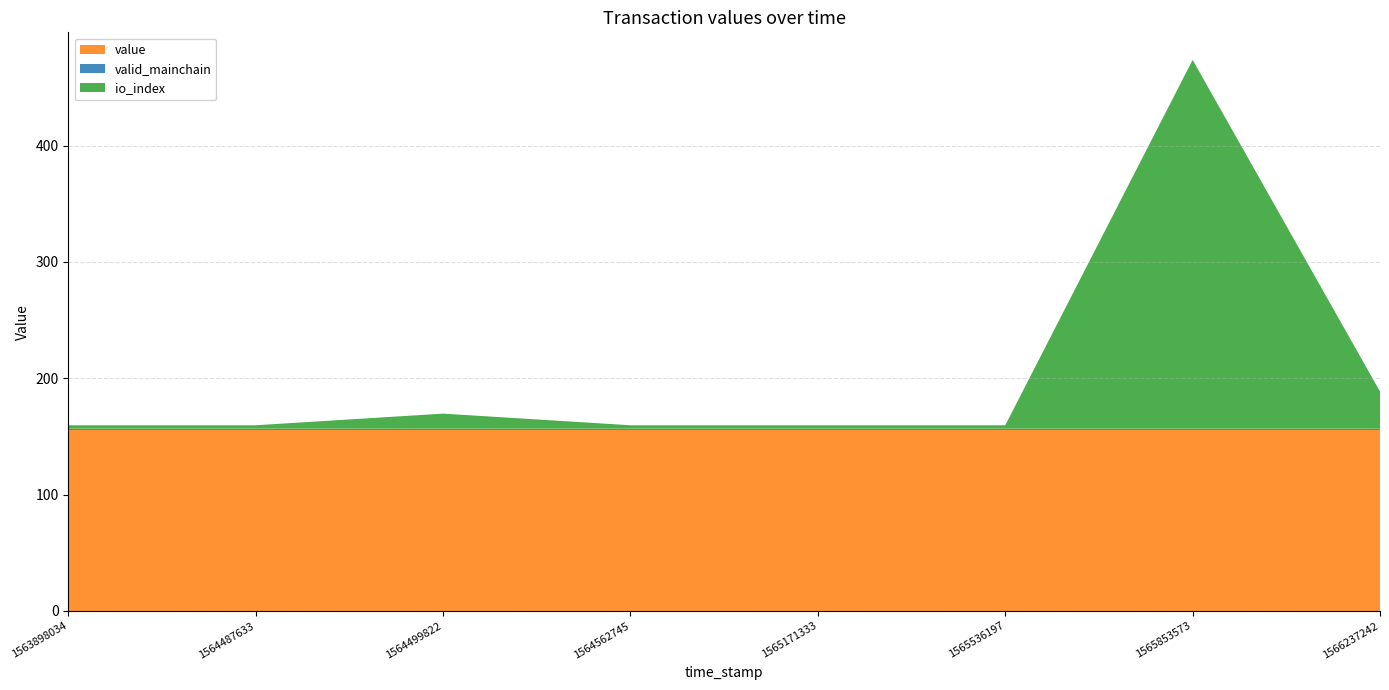

Reading left to right, extract all data points from this chart.

io_index: 3.0	3.0	13.0	3.0	3.0	3.0	317.0	32.0
valid_mainchain: 1.0	1.0	1.0	1.0	1.0	1.0	1.0	1.0
value: 155.6	155.6	155.6	155.6	155.6	155.6	155.6	155.6